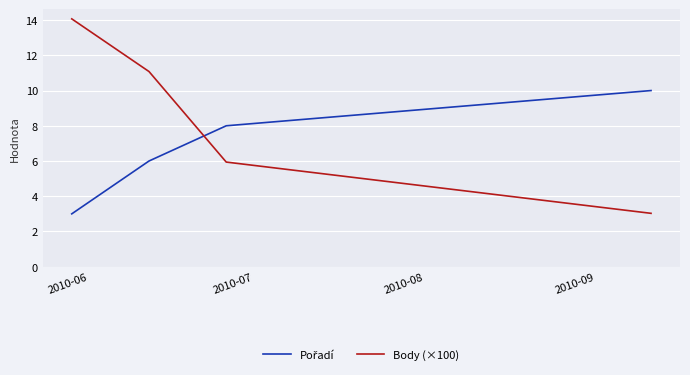

True or false: Body (×100) has more than 2 points higher than both neighbors.

False